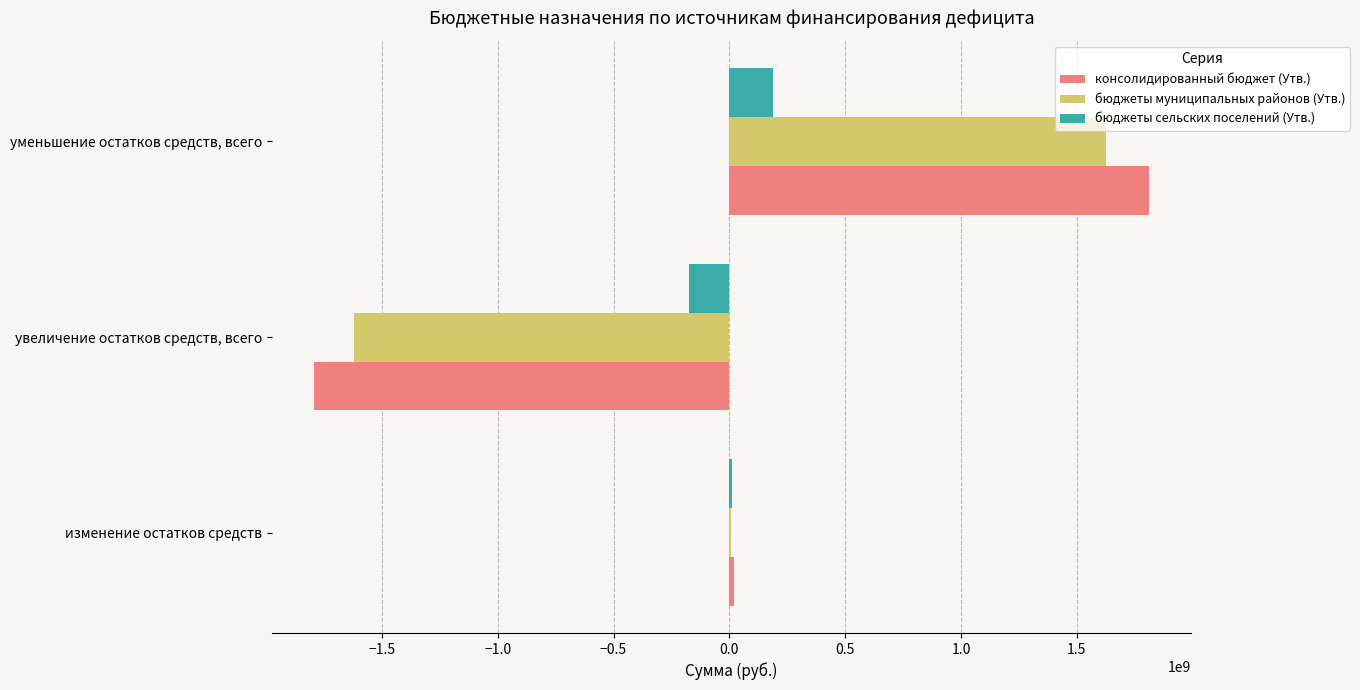

Between изменение остатков средств and уменьшение остатков средств, всего, which series saw the biggest shift?

консолидированный бюджет (Утв.)